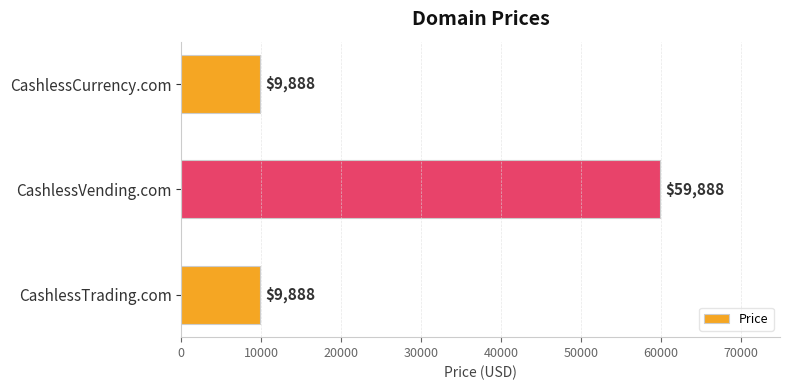

How many bars are there in total?

3